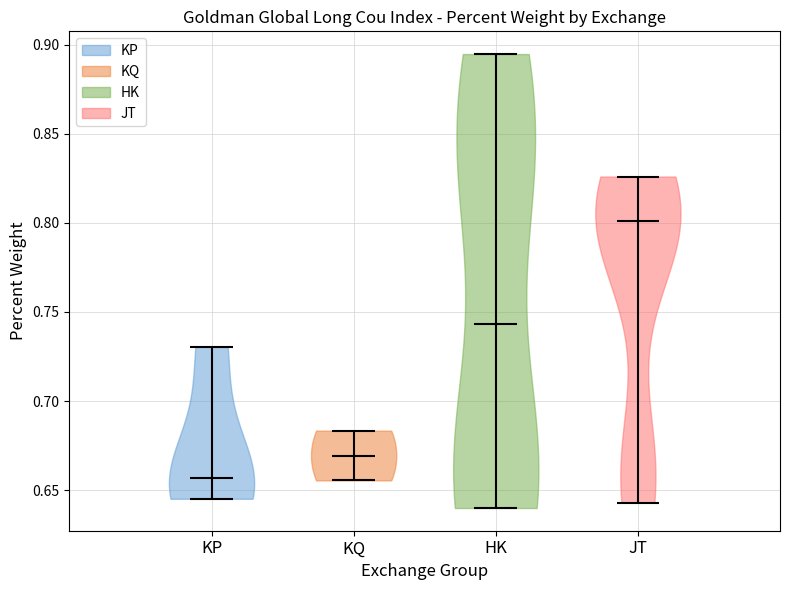

Reading left to right, read every violin against the y-axis: where its median line is, and the lowest and highest points it reaches. The values are not printed on the chart, so give them approximately, as read against the axis.

KP: median line 0.655, lowest point 0.645, highest point 0.730
KQ: median line 0.670, lowest point 0.655, highest point 0.685
HK: median line 0.745, lowest point 0.640, highest point 0.895
JT: median line 0.800, lowest point 0.645, highest point 0.825